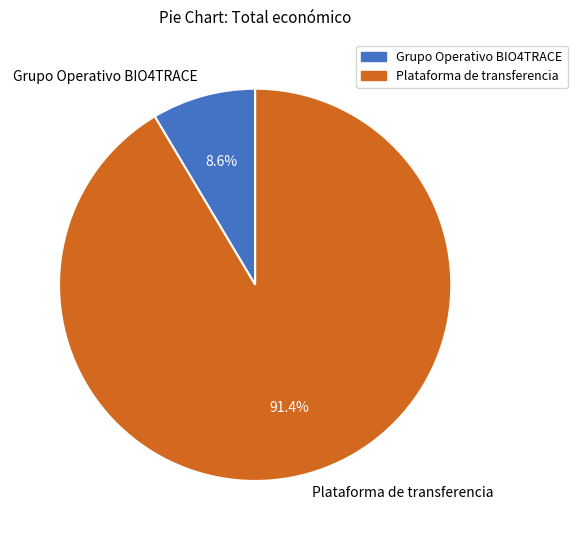

Which has a higher value, Grupo Operativo BIO4TRACE or Plataforma de transferencia?

Plataforma de transferencia